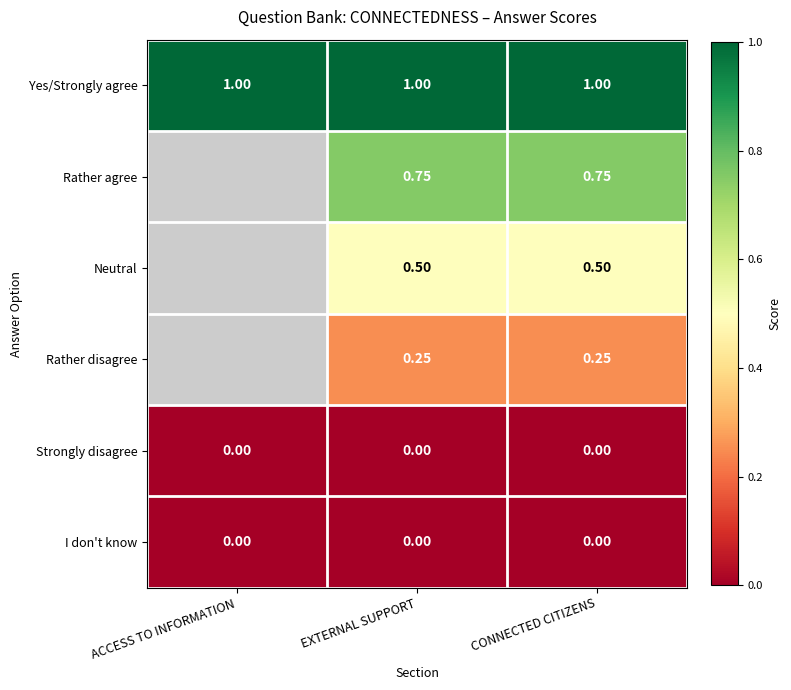

Is the value of Rather agree at EXTERNAL SUPPORT greater than the value of Rather disagree at EXTERNAL SUPPORT?

Yes